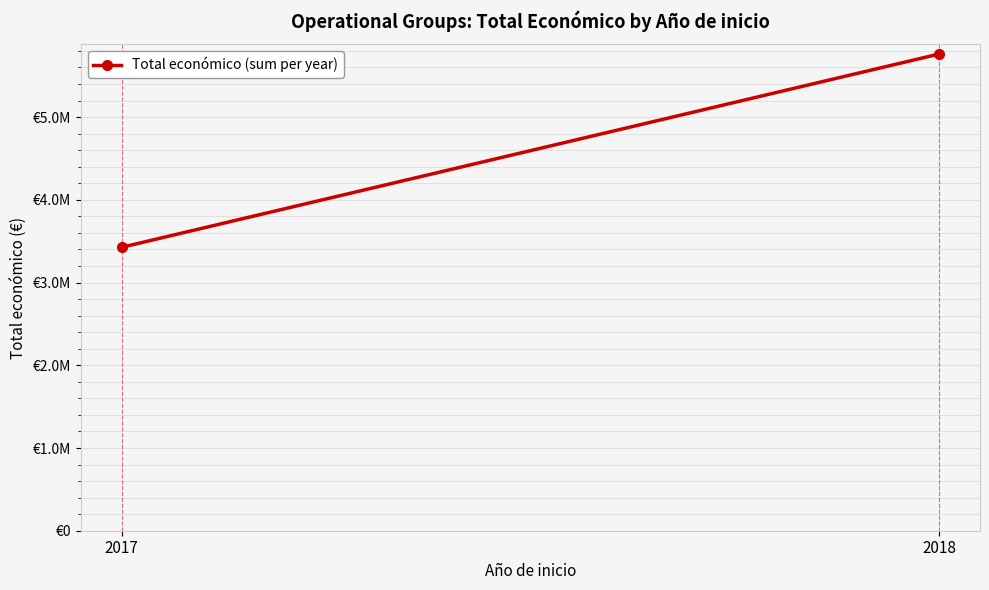

How many lines are shown in the chart?

1